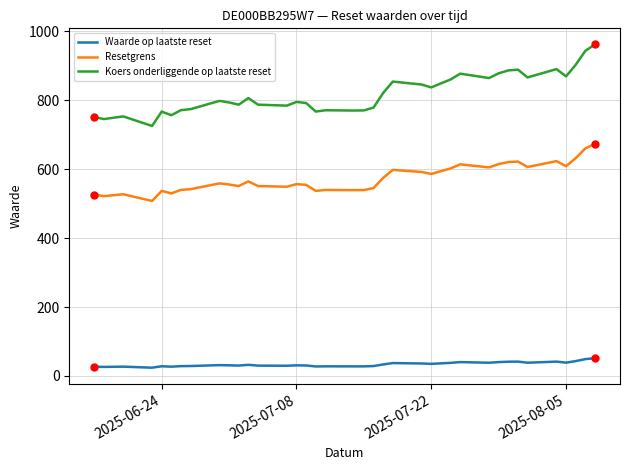

Rank the series by their average value, from highest to lowest.

Koers onderliggende op laatste reset, Resetgrens, Waarde op laatste reset